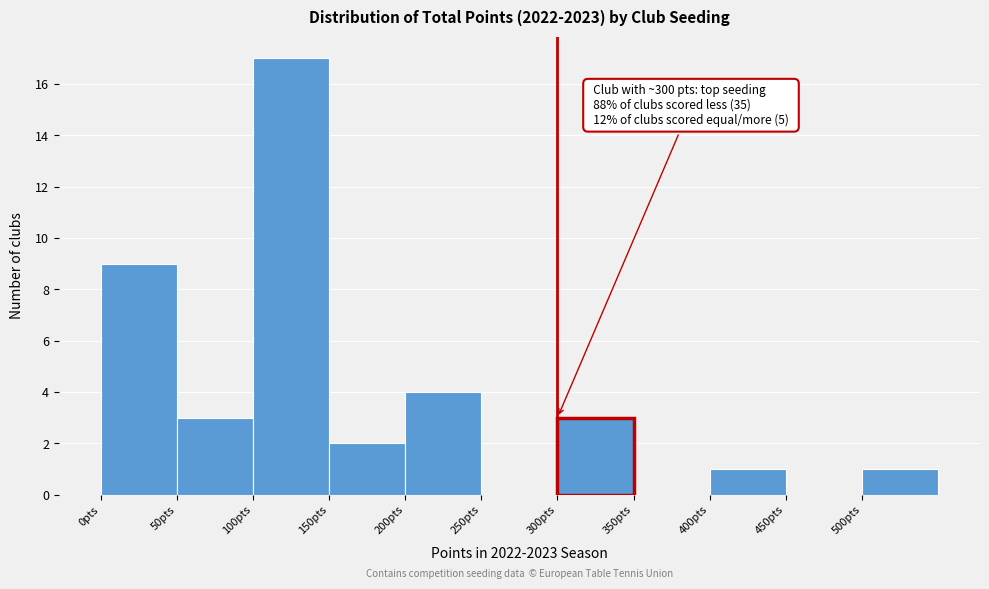

Over which range of the x-axis is the bar tallest?

100 to 150